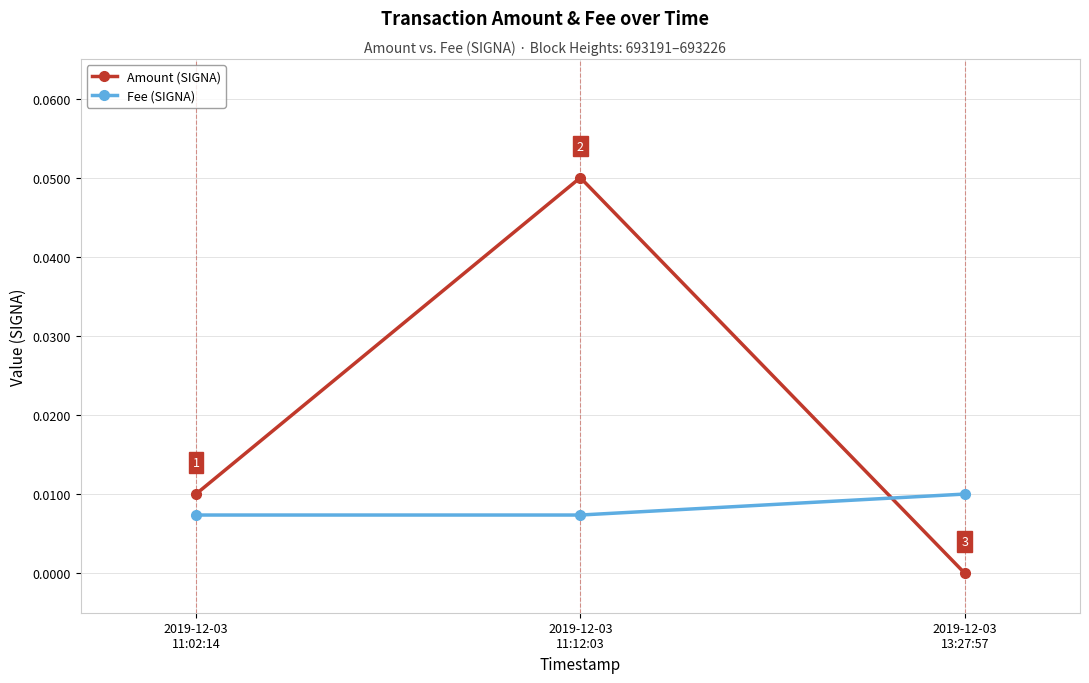

Count the Fee (SIGNA) values in the range 0 to 1.

3